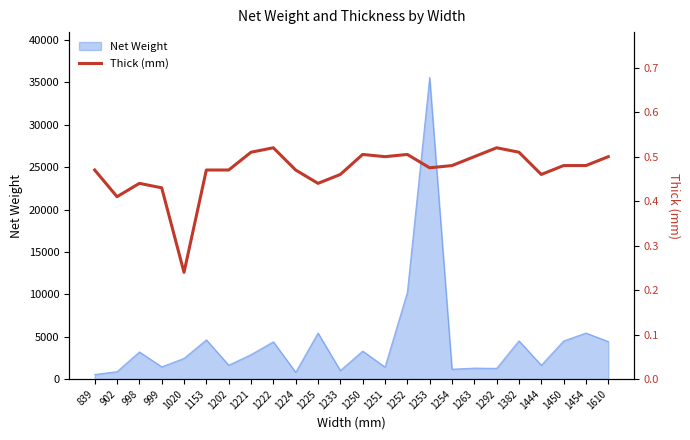

What is the value of the 22nd point from the left?

0.5